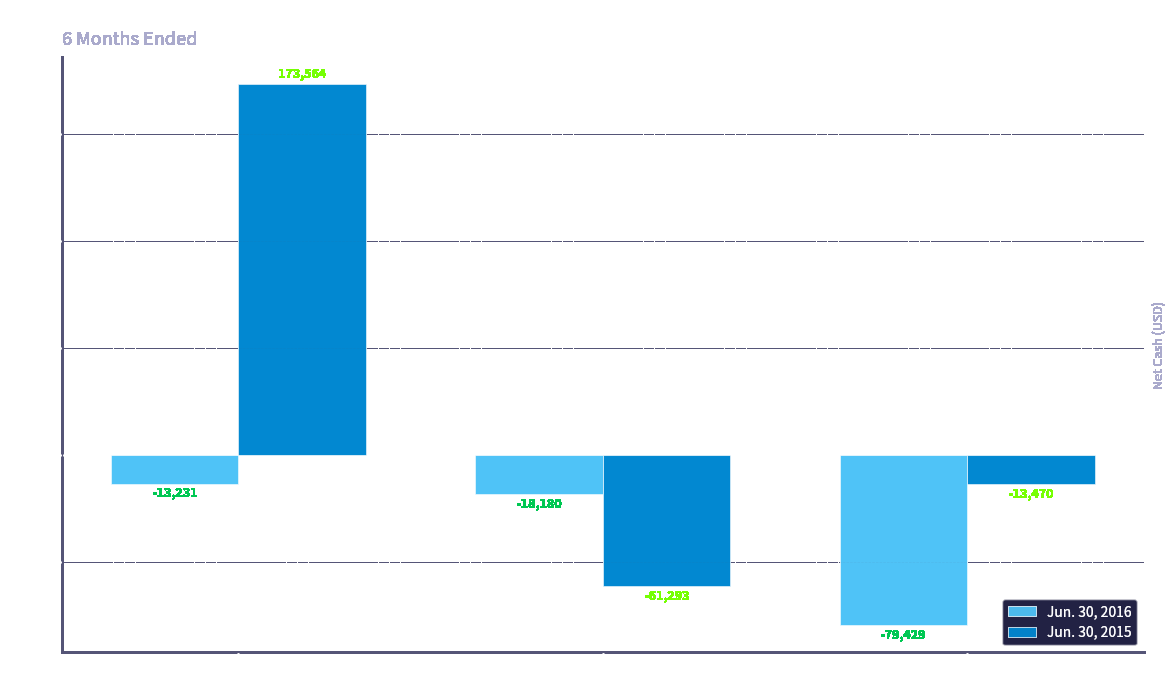

At how many categories does at least one series exceed 15764?

1